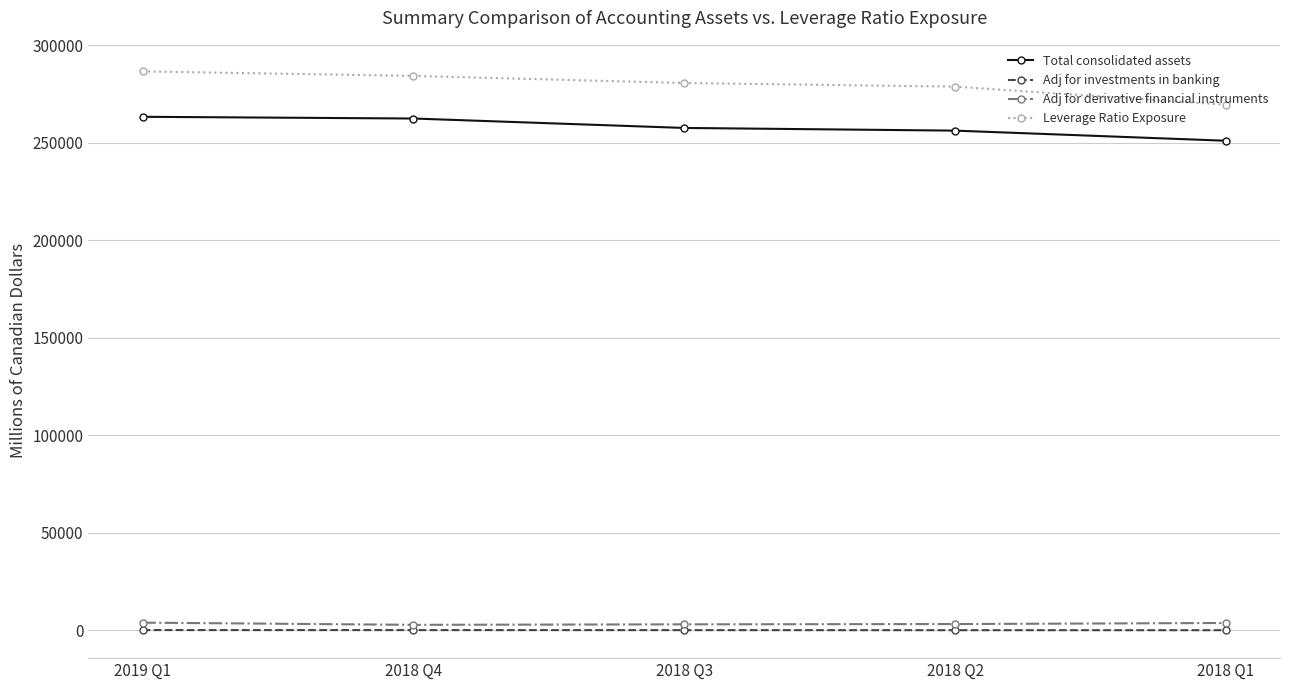

What is the average value of the Leverage Ratio Exposure series?

280015